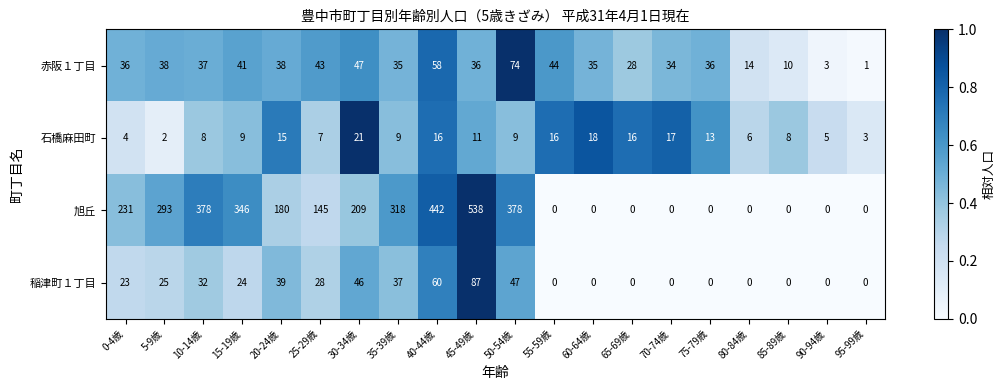

Rank the series at 40-44歳 from lowest to highest value.

石橋麻田町, 赤阪１丁目, 稲津町１丁目, 旭丘